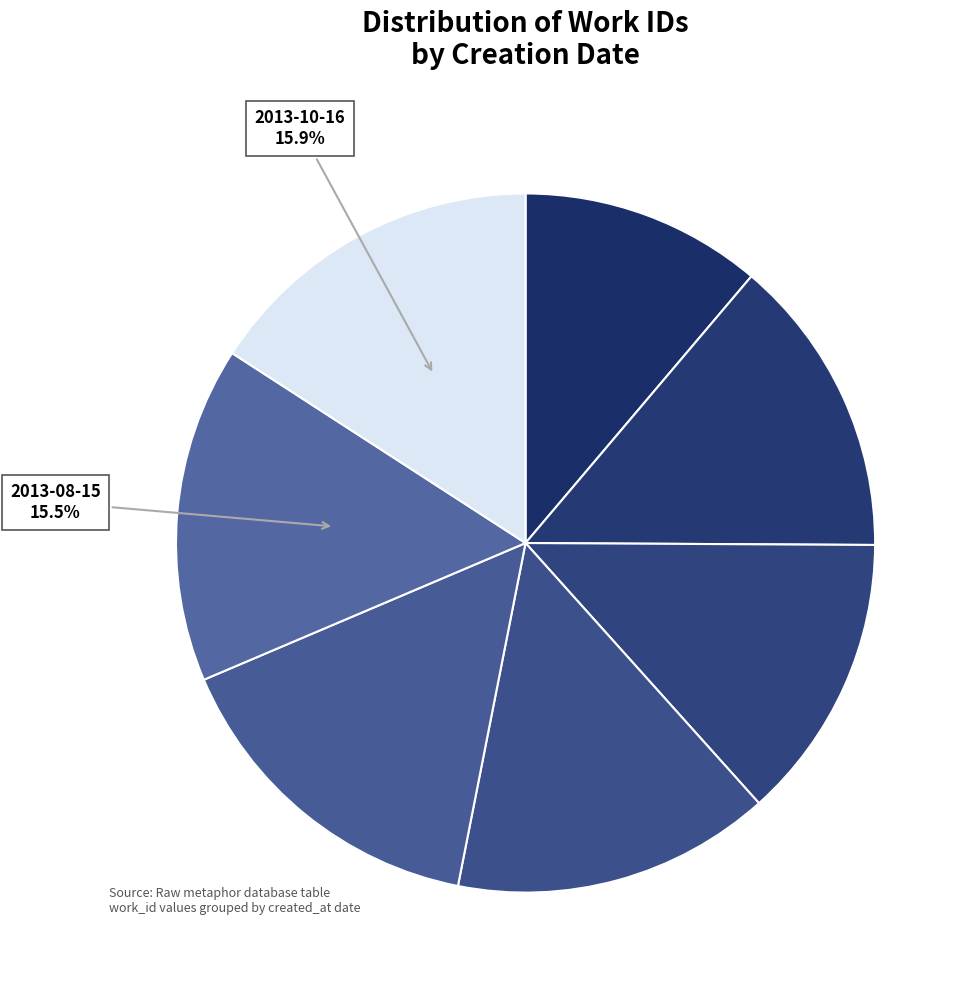

Count the number of slices in the pie.

7